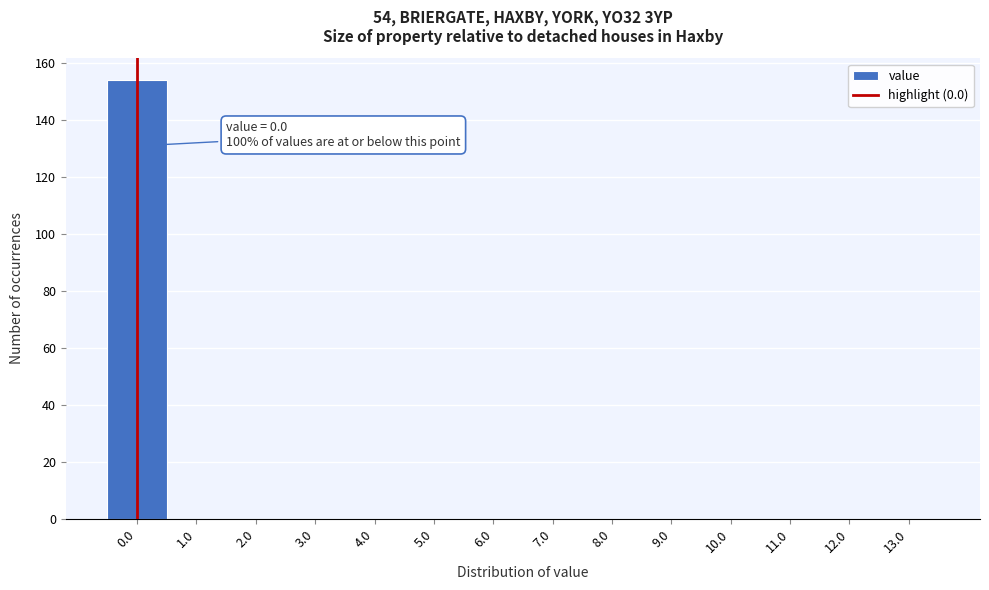

Over which range of the x-axis is the bar tallest?

-0.5 to 0.5